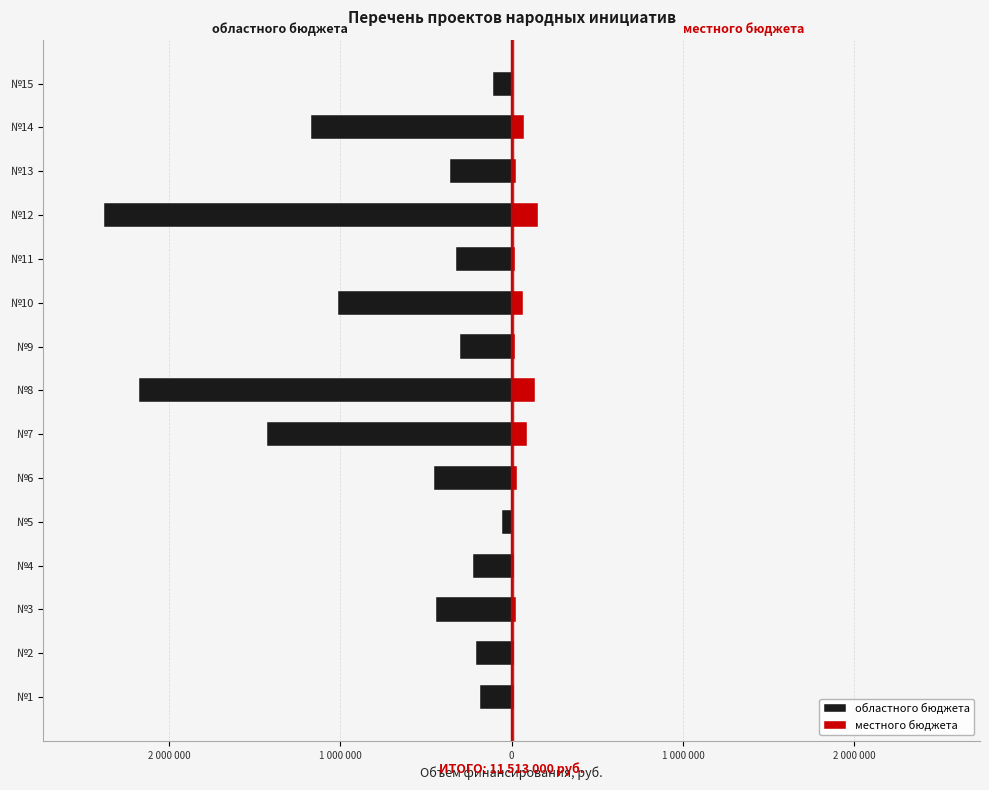

List the series in order of their peak value, highest first.

местного бюджета, областного бюджета